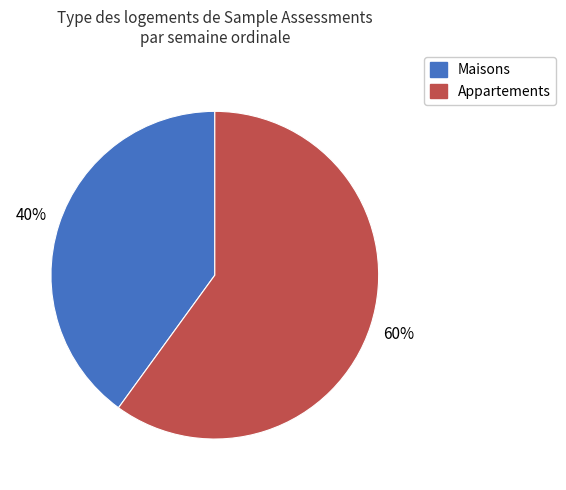

Is there any slice that represents more than half of the pie?

Yes